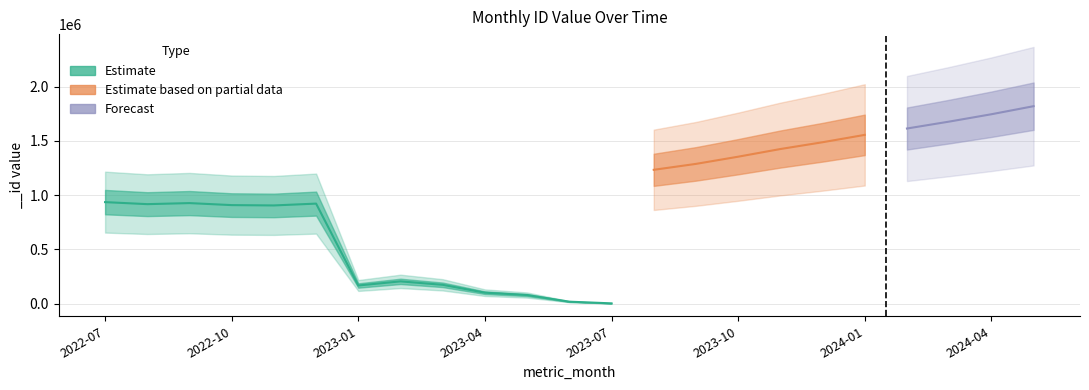

How many interior local peaks (higher than both neighbors) does the data have?

3